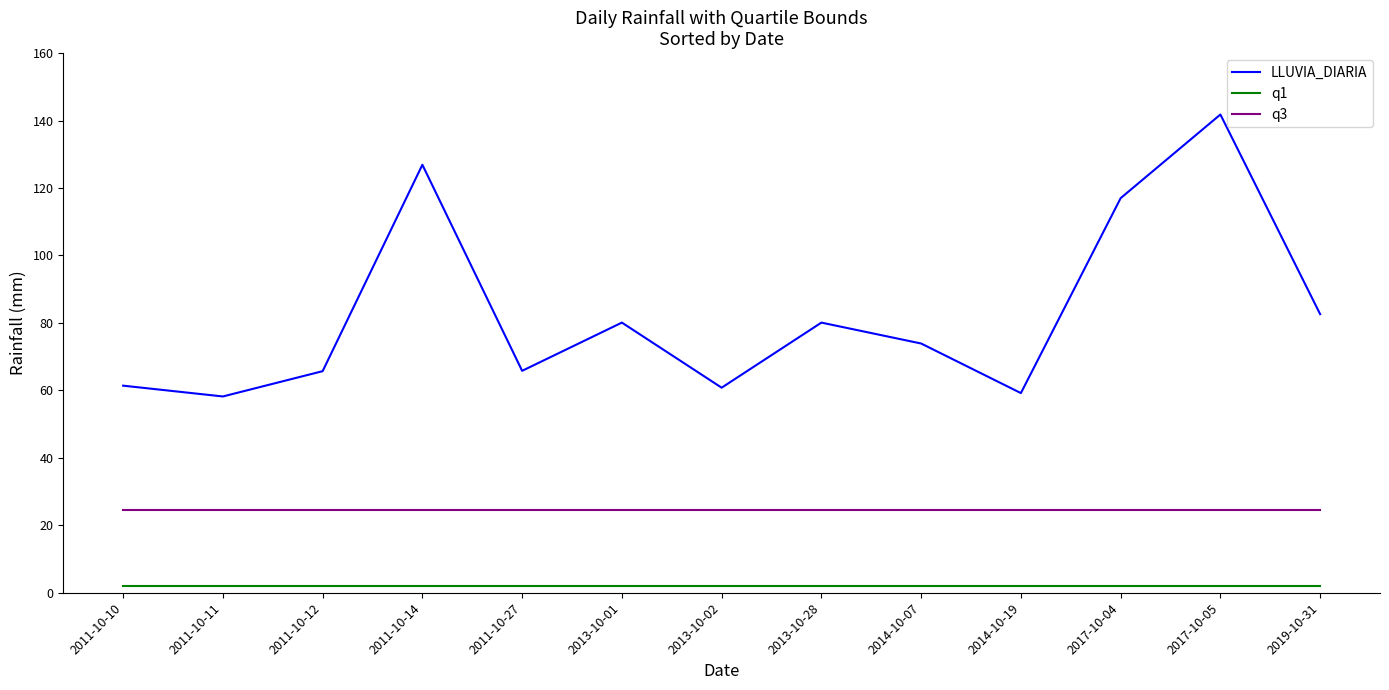

True or false: q3 and LLUVIA_DIARIA intersect in this chart.

False